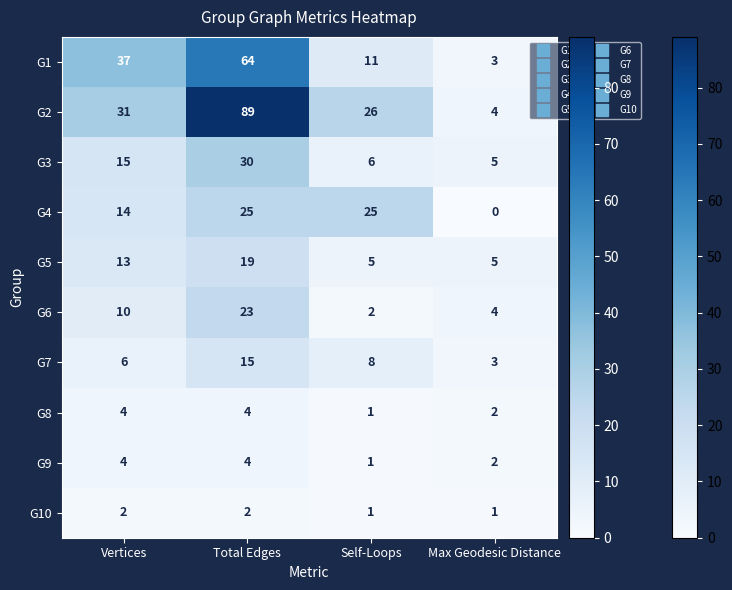

True or false: G1 has a value of 5 at Max Geodesic Distance.

False